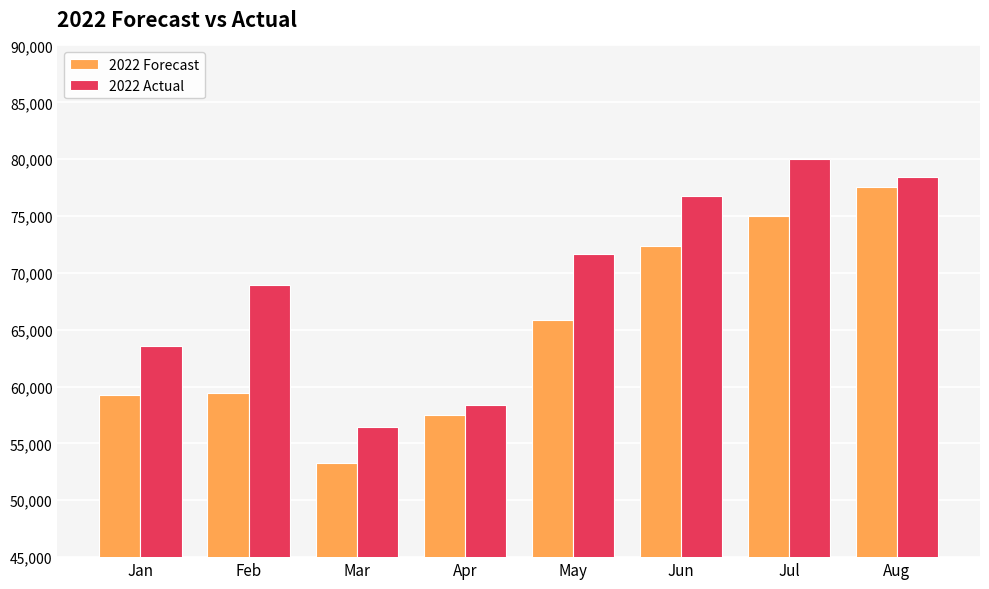

Which category has the lowest value across all series?

Mar